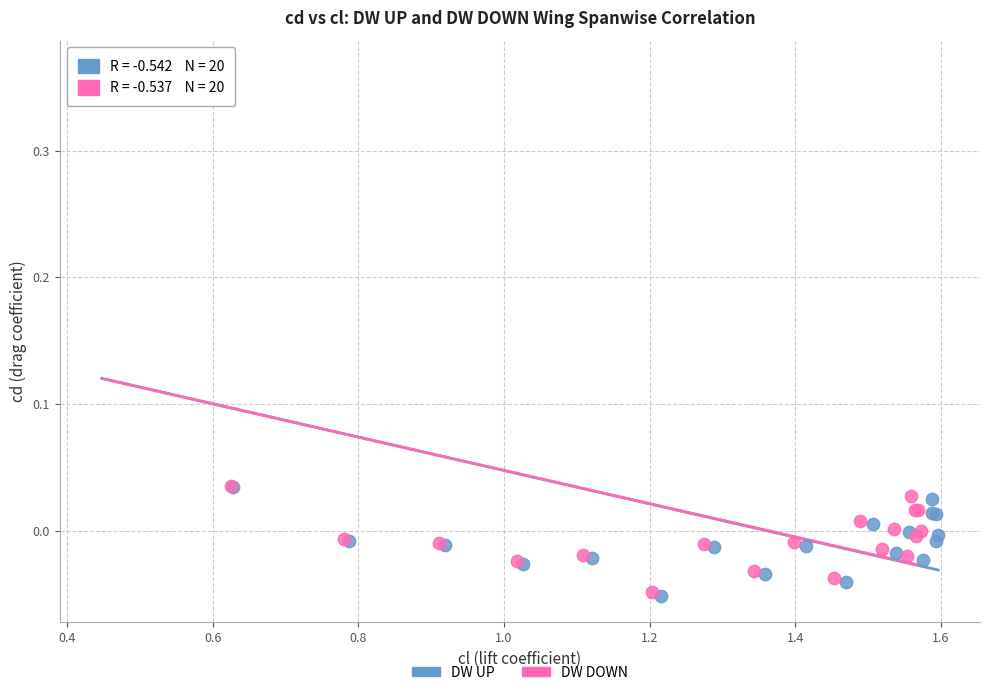

Which series has the widest spread of Y values?

DW UP